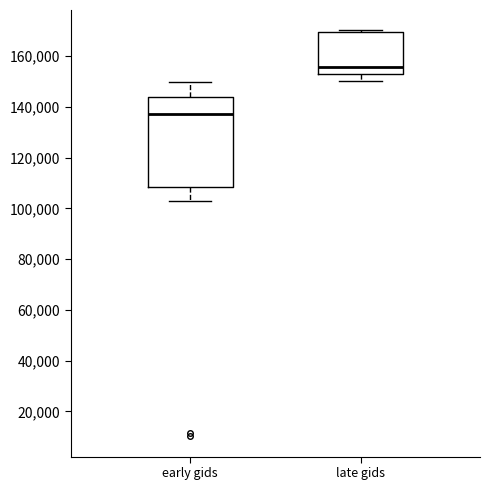

Reading left to right, transcribe this box plot: for each box, give where its median line is, the range the box spans, and where its two whiskers end, as read against the y-axis. The values are not printed on the chart, so give them approximately, as read against the axis.

early gids: median 138000, box 108000 to 144000, whiskers 102000 to 150000
late gids: median 156000, box 152000 to 170000, whiskers 150000 to 170000 (just above the box's upper edge)